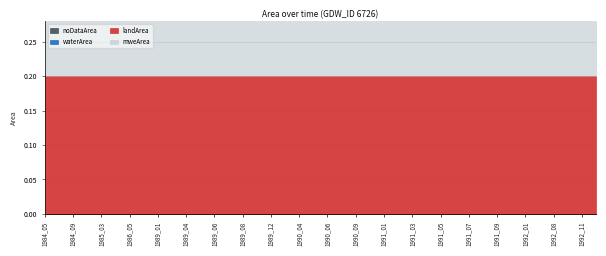

Which category has the lowest value in the noDataArea series?

1984_05